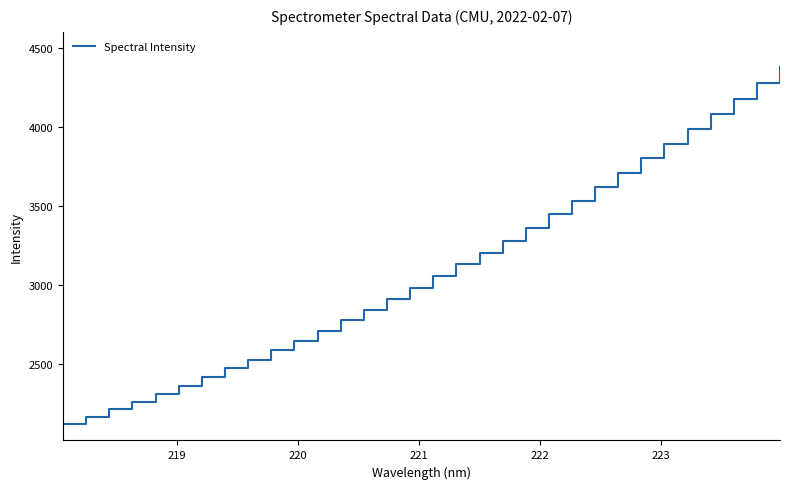

What is the greatest value displayed?

4385.2